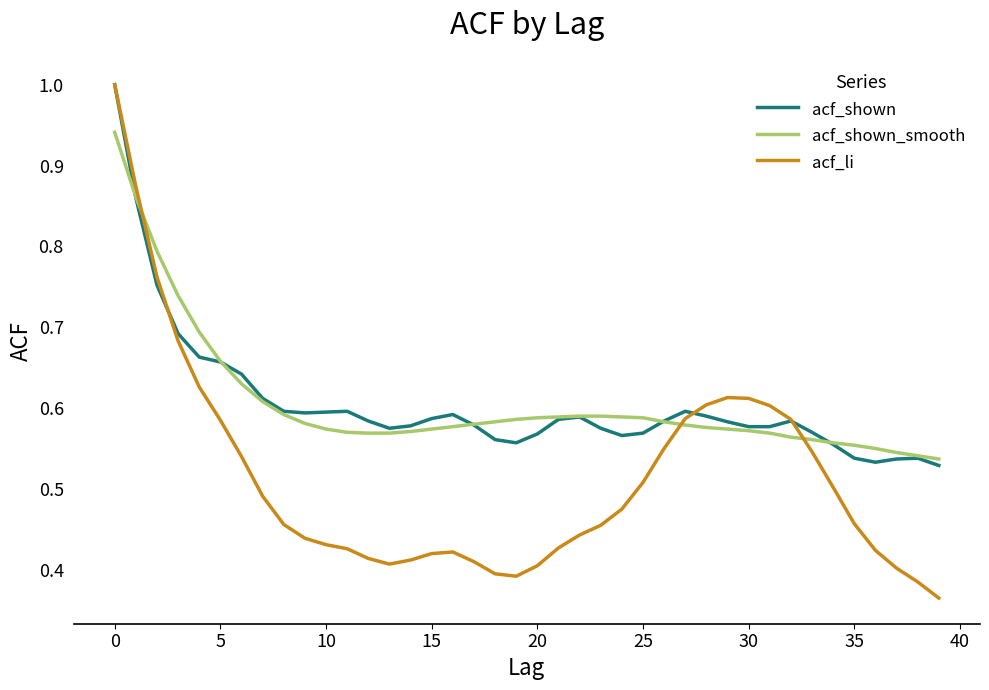

Which series has the largest range (max minus min)?

acf_li